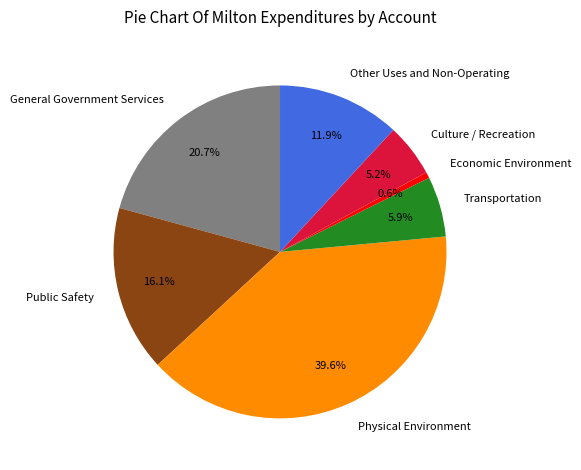

Do Economic Environment and Public Safety together represent more than half of the pie?

No